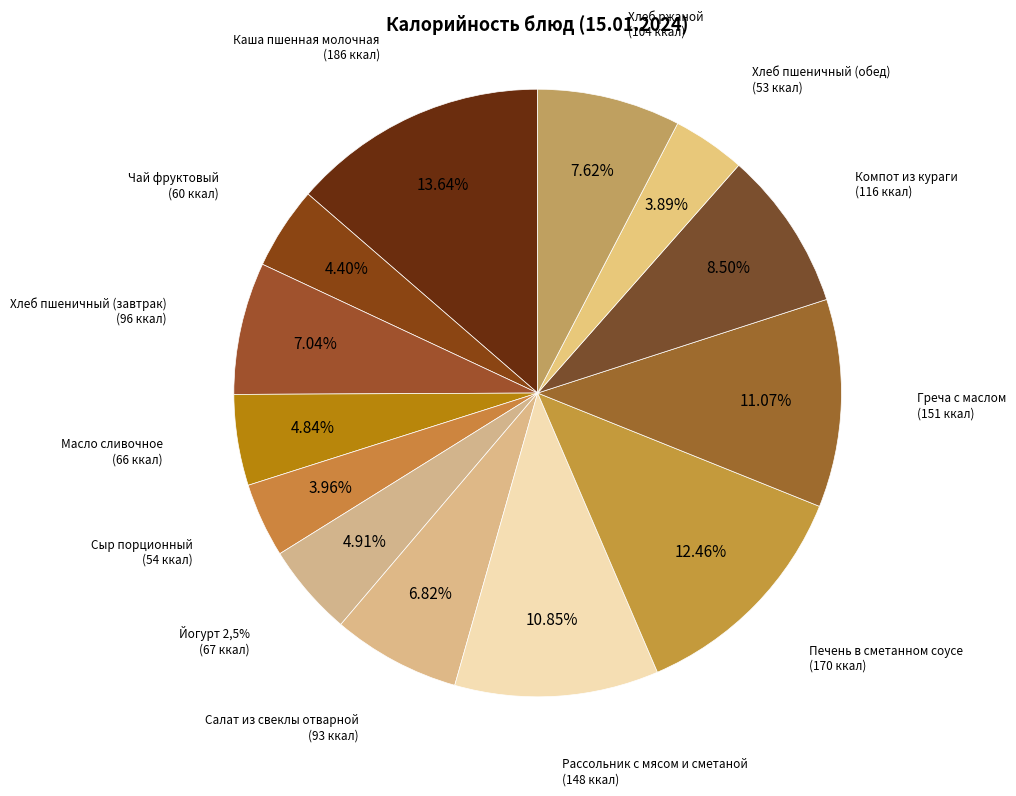

What percentage is the Греча с маслом slice, to the nearest percent?

11%